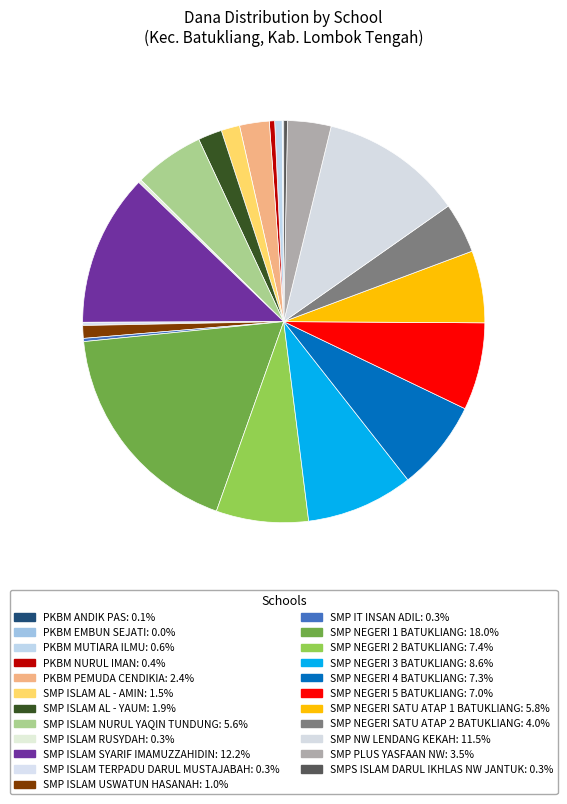

Combined, what portion of the pie is SMP NEGERI 1 BATUKLIANG and PKBM PEMUDA CENDIKIA?

20.4%